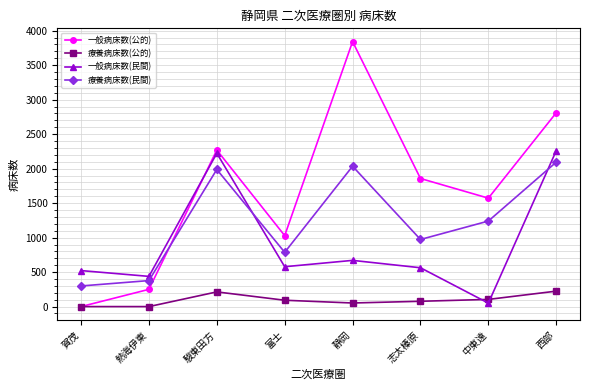

Rank the series at 静岡 from highest to lowest value.

一般病床数(公的), 療養病床数(民間), 一般病床数(民間), 療養病床数(公的)